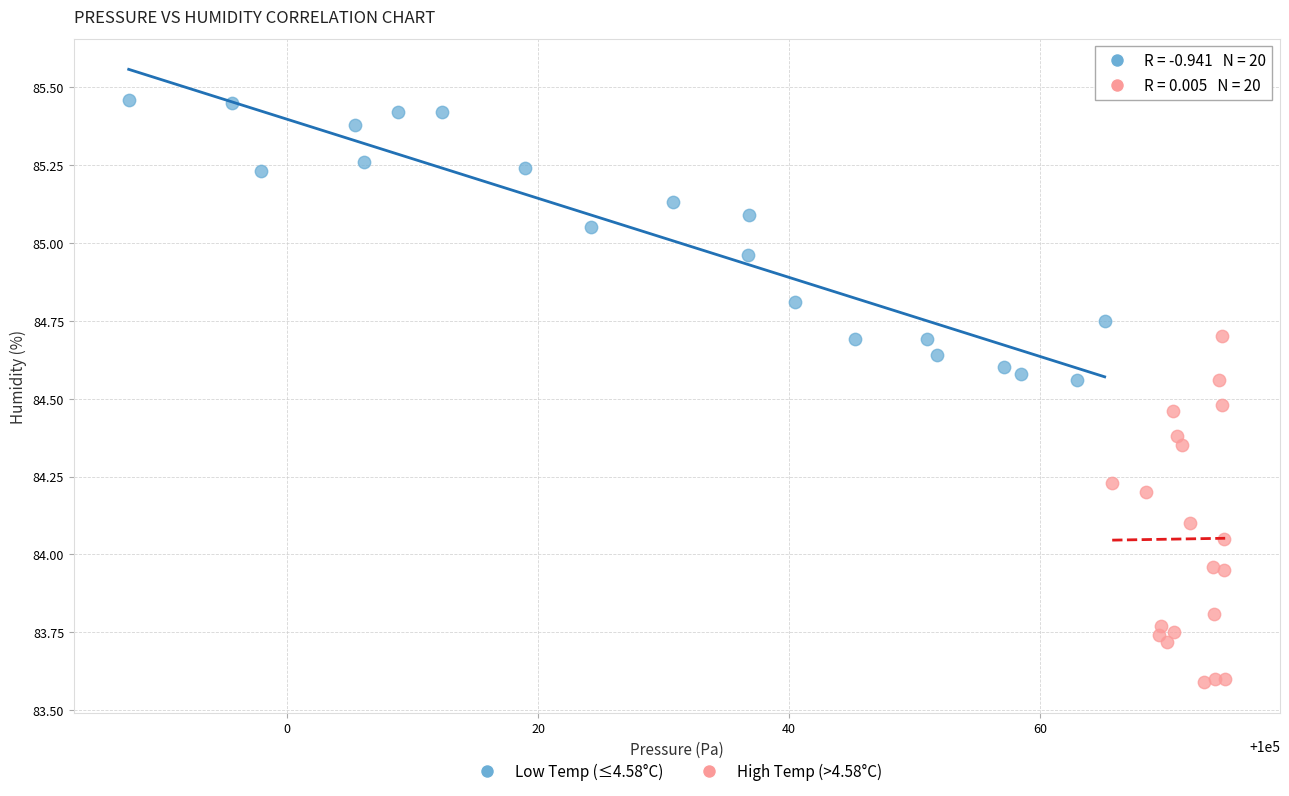

Which series contains the lowest Y value?

High Temp (>4.58°C)